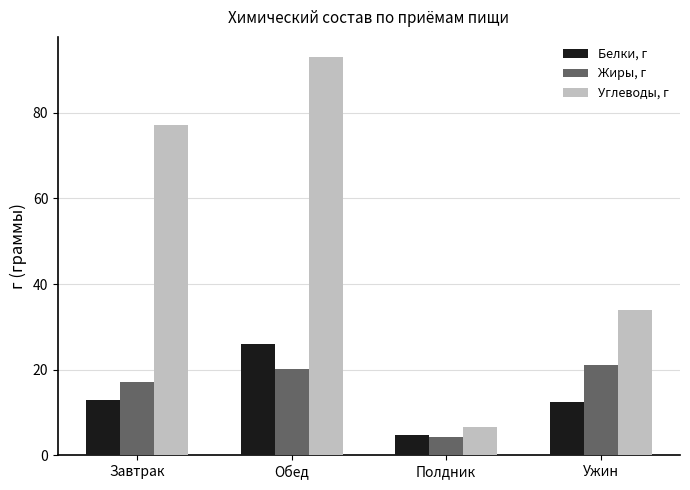

What is the difference between the second highest and minimum values in the Углеводы, г series?

70.6